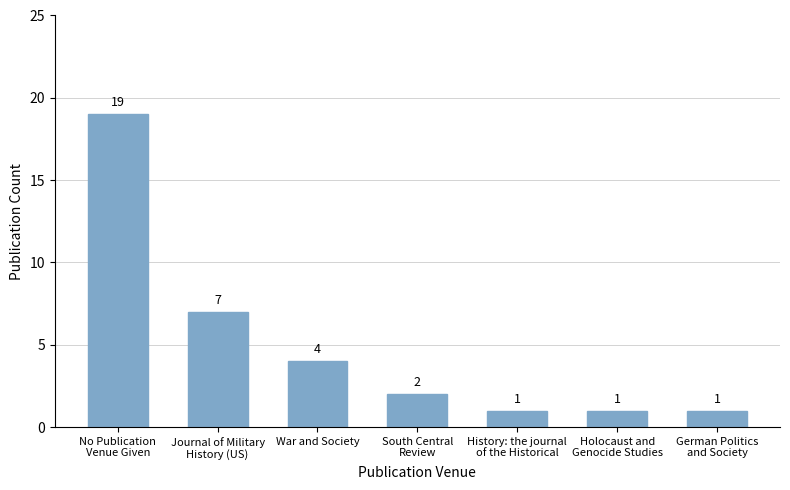

What is the difference between the values at Journal of Military
History (US) and Holocaust and
Genocide Studies?

6